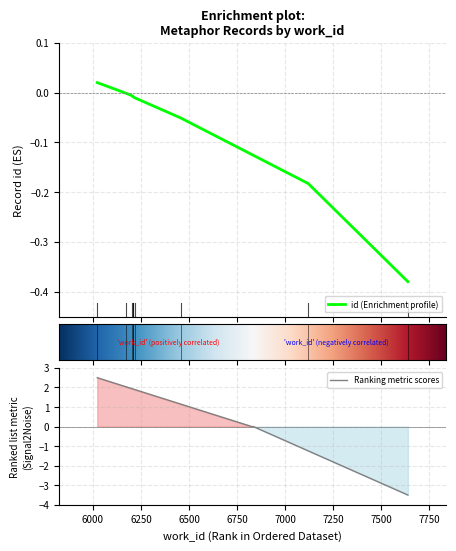

At which label does the data first exceed 0?

6023